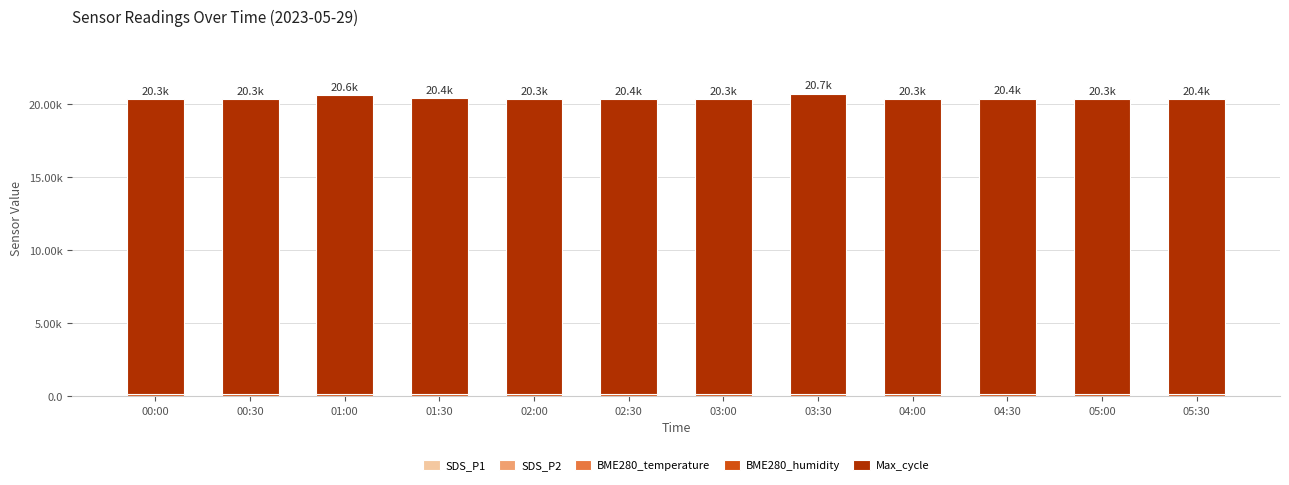

What is the label of the 1st bar from the left?

00:00